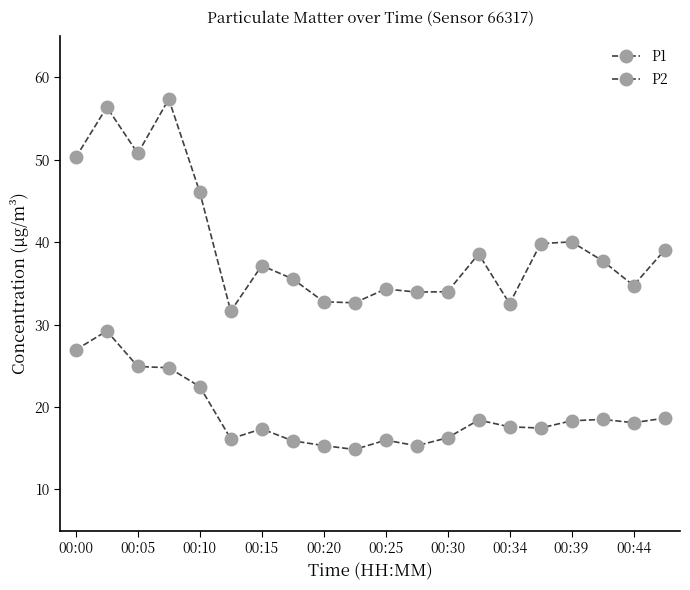

Reading left to right, transcribe all the data shown in this chart.

P1: 50.3	56.4	50.8	57.4	46.1	31.6	37.2	35.5	32.8	32.6	34.3	34.0	34.0	38.6	32.5	39.8	40.0	37.8	34.8	39.0
P2: 26.9	29.2	24.9	24.8	22.5	16.1	17.4	15.9	15.3	14.8	16.0	15.3	16.3	18.4	17.6	17.4	18.3	18.5	18.1	18.6